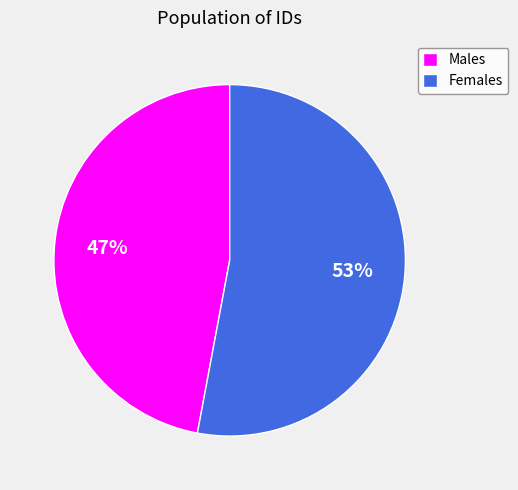

True or false: Females accounts for 53% of the total.

True